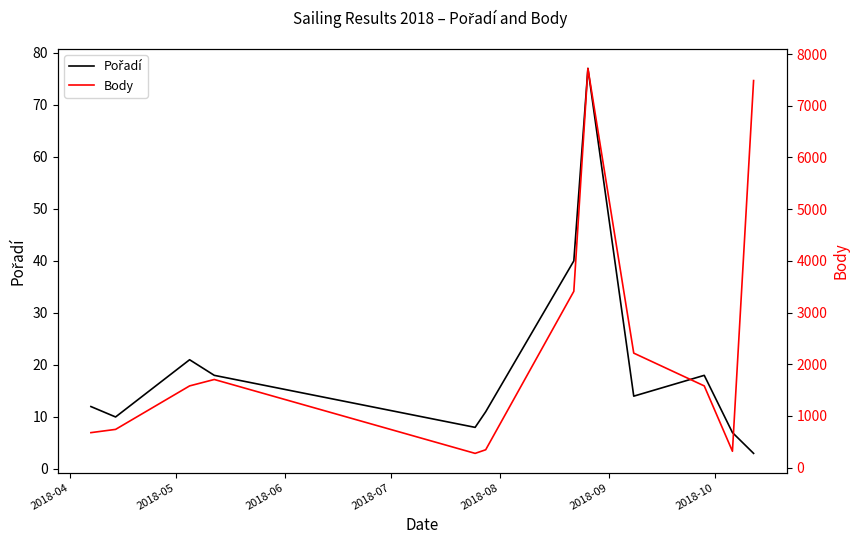

True or false: Pořadí and Body intersect in this chart.

False